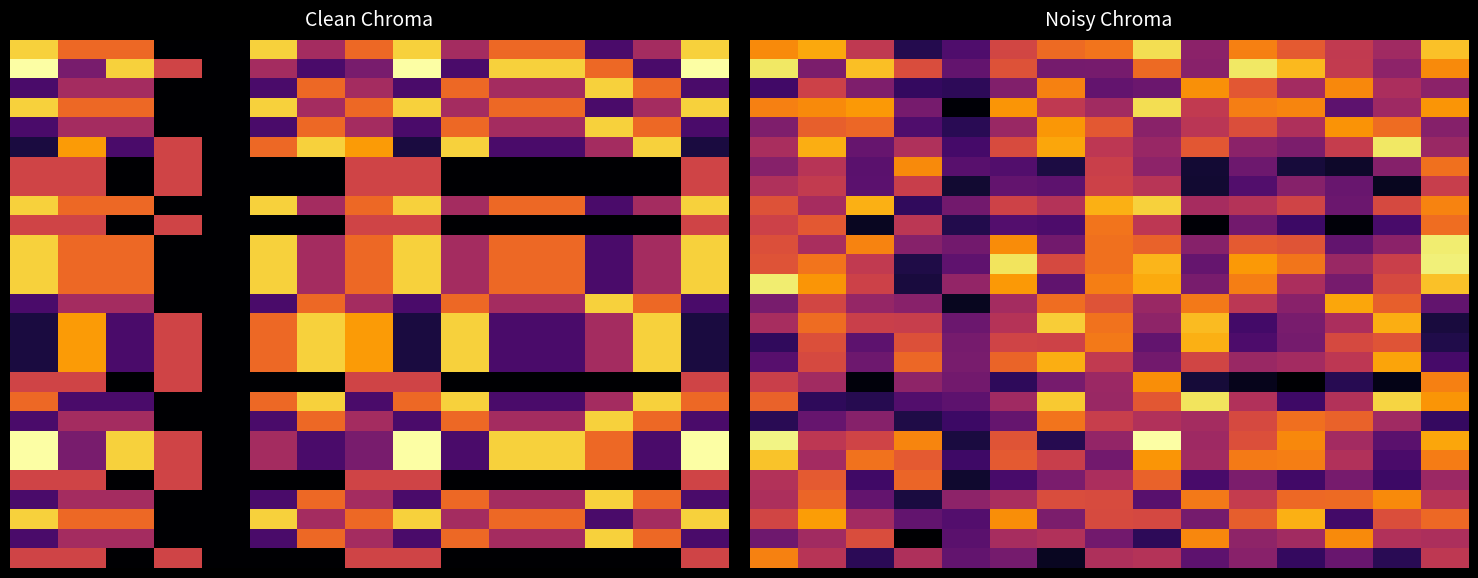

What is the total value across all series at 3?

10.3